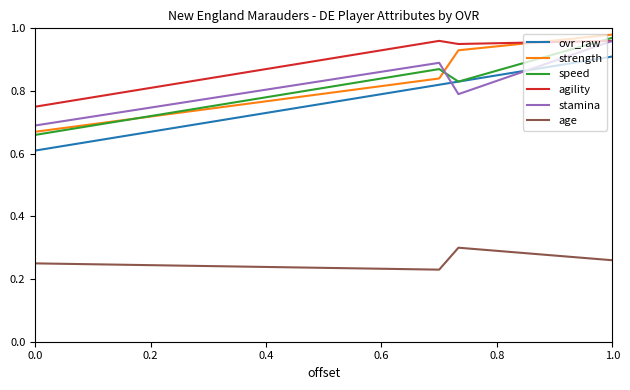

True or false: agility has more than 2 points higher than both neighbors.

False